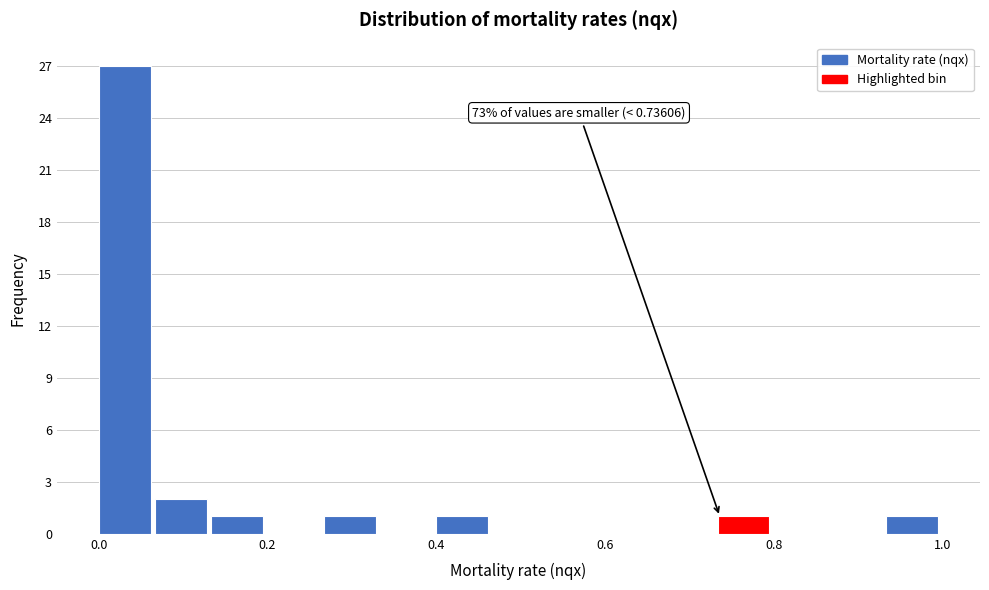

Around what value on the x-axis is the tallest bar? Give the approximate position of its centre, as read against the axis.

0.04